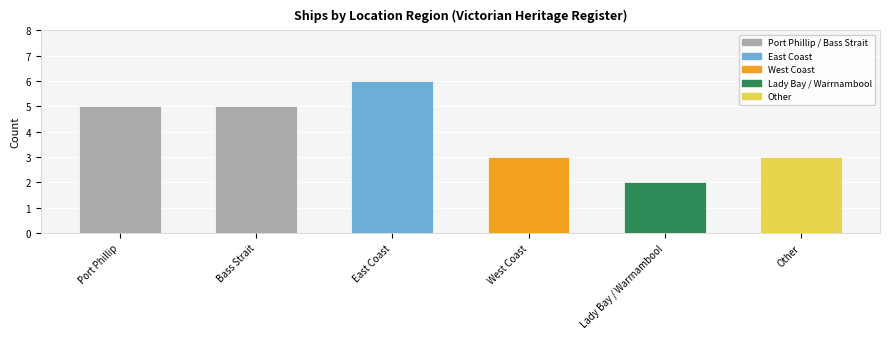

The chart shows a value of 1 at East Coast. True or false?

False